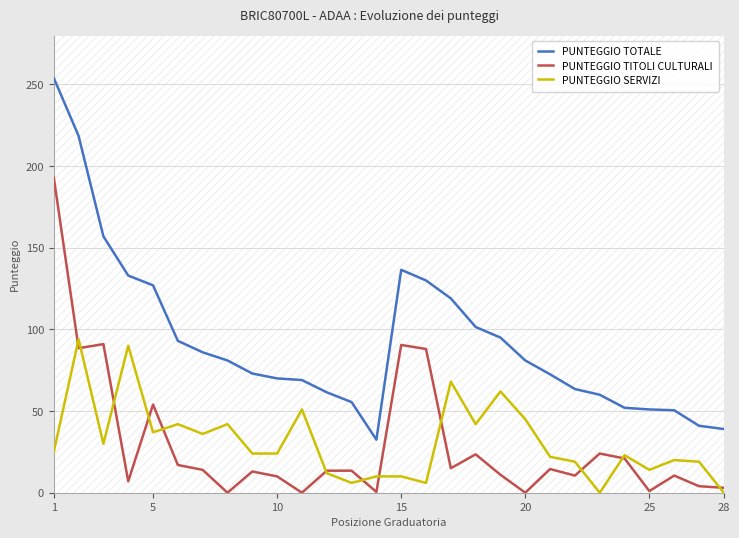

How many data points in PUNTEGGIO TITOLI CULTURALI are less than 13?

12